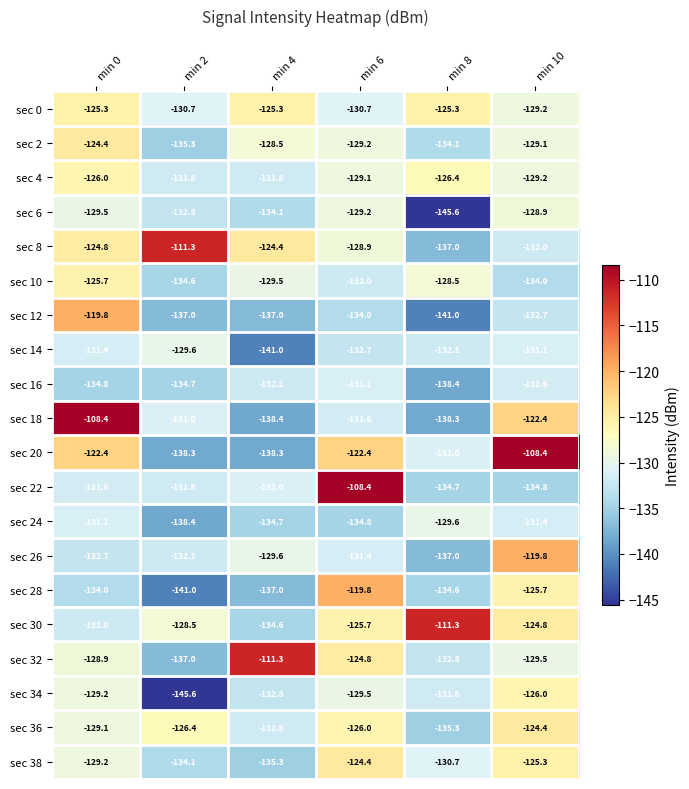

Is the value of sec 8 at min 8 greater than the value of sec 4 at min 8?

No